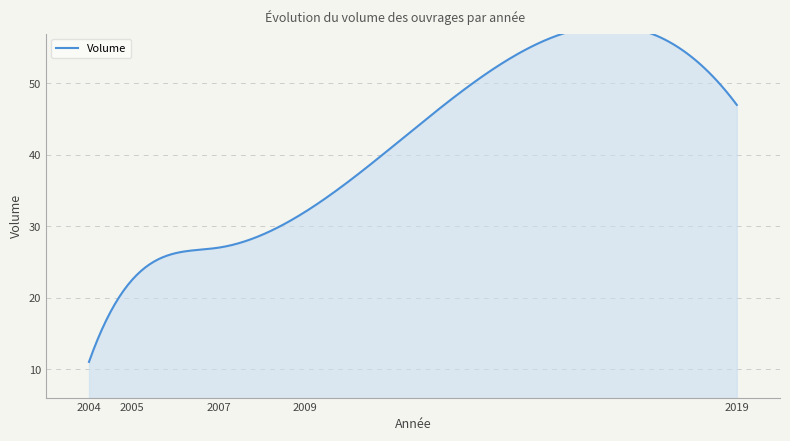

True or false: the data has more than 1 interior local peaks.

False